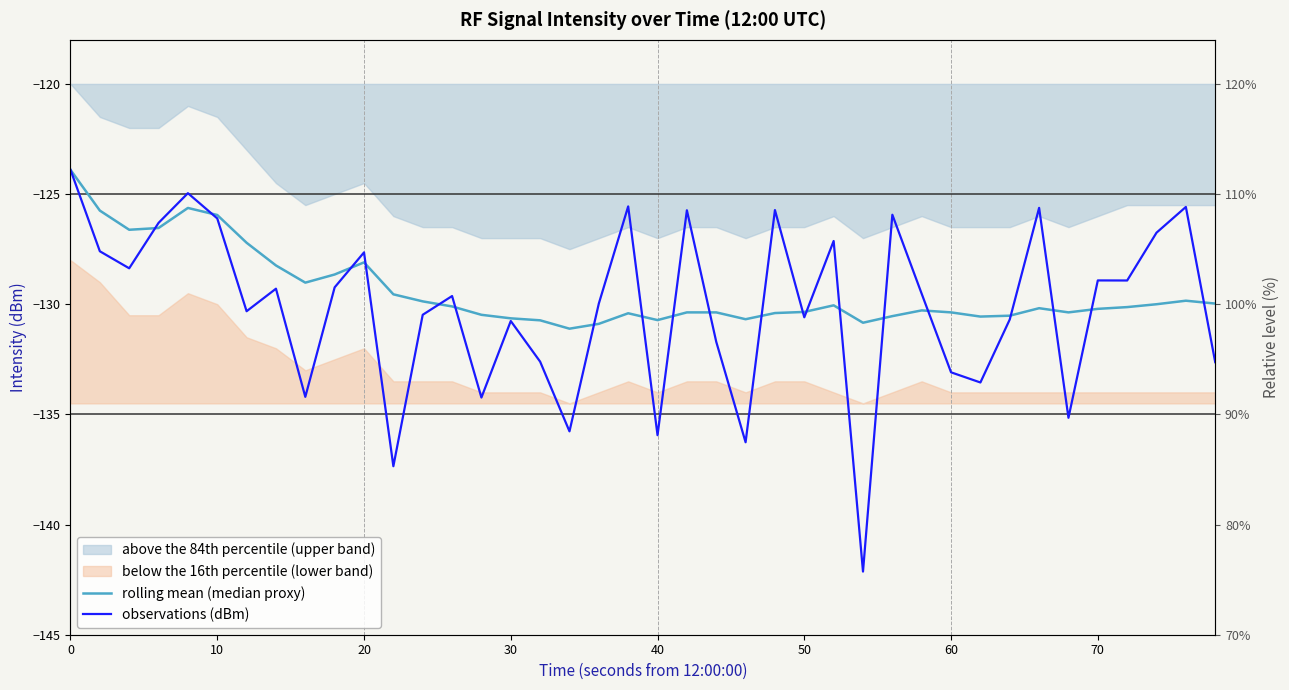

Reading right to left, list all the values displayed in this chart.

rolling mean (median proxy): -130.0	-129.8	-130.0	-130.1	-130.2	-130.4	-130.2	-130.5	-130.6	-130.4	-130.3	-130.5	-130.8	-130.1	-130.3	-130.4	-130.7	-130.4	-130.4	-130.7	-130.4	-130.9	-131.1	-130.7	-130.6	-130.5	-130.1	-129.9	-129.6	-128.1	-128.7	-129.0	-128.2	-127.2	-126.0	-125.6	-126.5	-126.6	-125.8	-123.9
observations (dBm): -132.6	-125.6	-126.8	-128.9	-128.9	-135.2	-125.6	-130.7	-133.6	-133.1	-129.5	-125.9	-142.1	-127.1	-130.6	-125.7	-136.3	-131.7	-125.7	-135.9	-125.6	-130.0	-135.8	-132.6	-130.8	-134.2	-129.6	-130.5	-137.4	-127.6	-129.2	-134.2	-129.3	-130.3	-126.1	-125.0	-126.3	-128.4	-127.6	-123.9